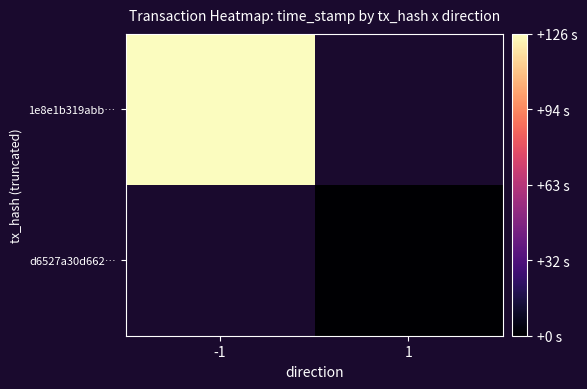

What is the sum of the d6527a30d662016cb5ac27d83b2d013221af895 values at direction and time_stamp?

1713313613